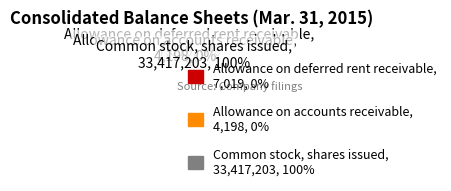

To the nearest percent, what is the difference between the Common stock, shares issued and Allowance on deferred rent receivable slice percentages?

100%